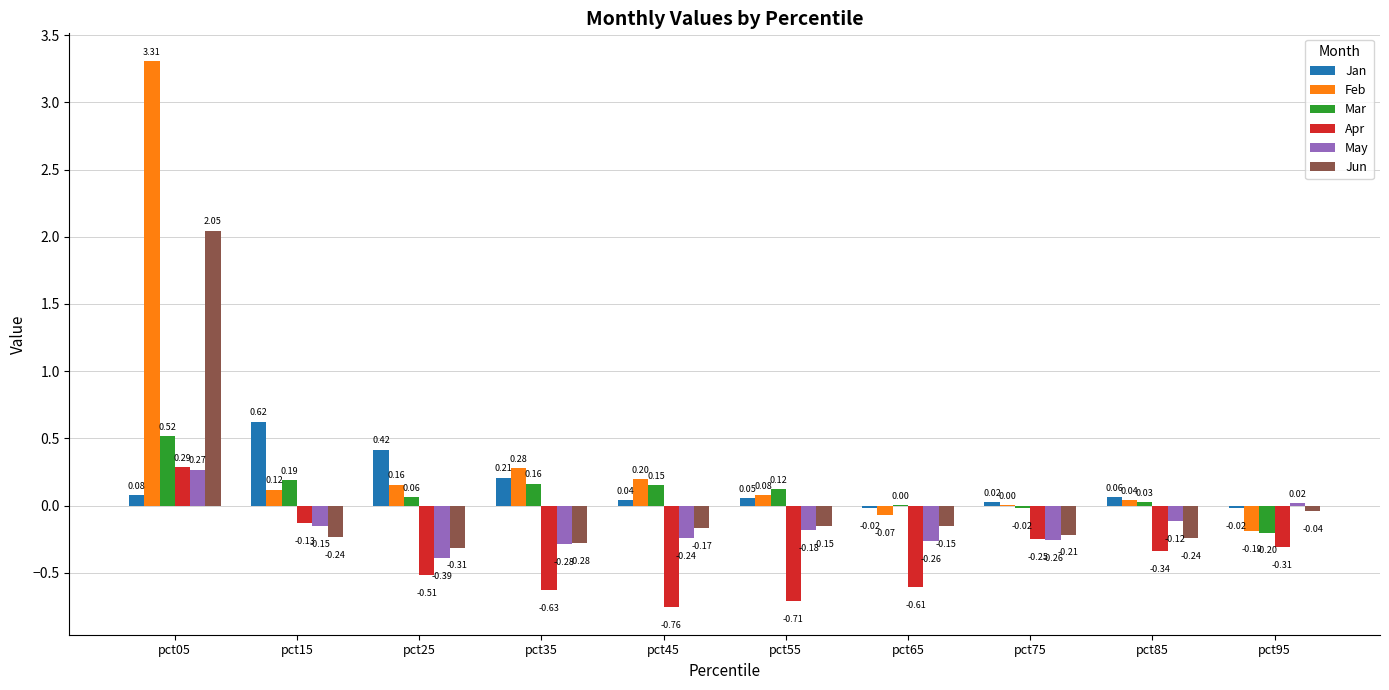

What is the sum of all Mar values?

1.0